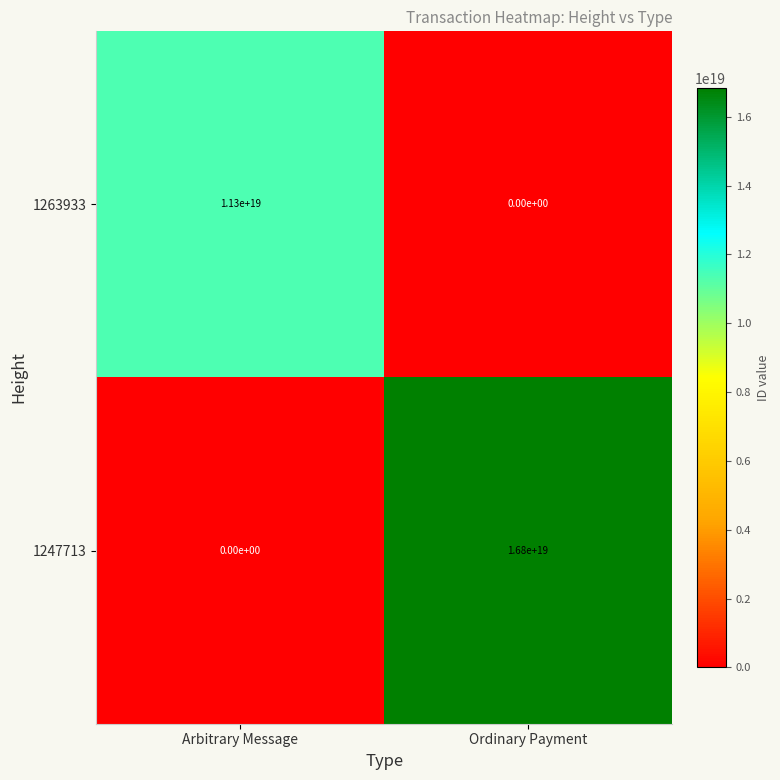

At Arbitrary Message, list the series in order from largest to smallest.

1263933, 1247713